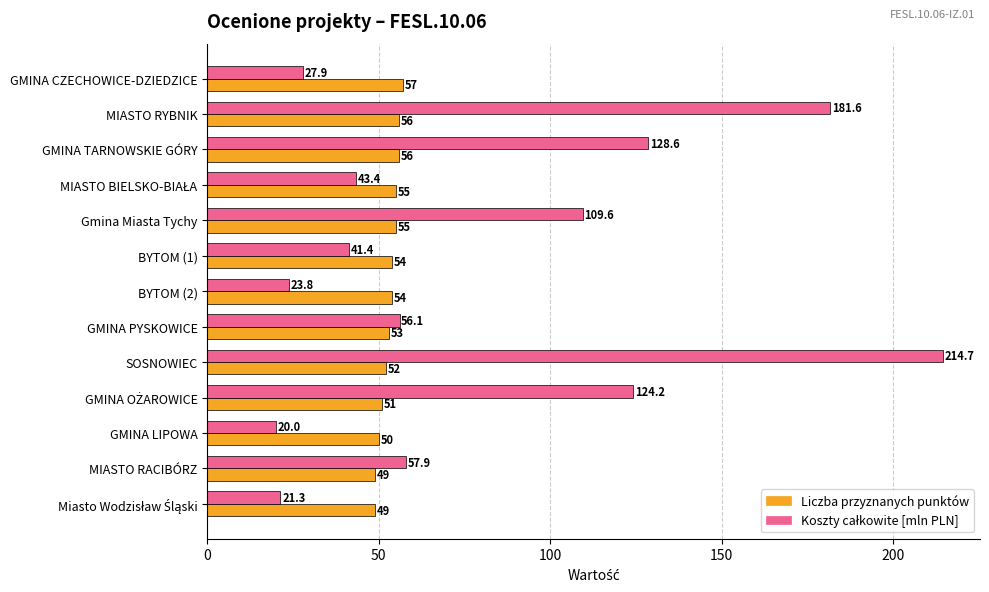

Which series changed the most between BYTOM (2) and GMINA LIPOWA?

Liczba przyznanych punktów